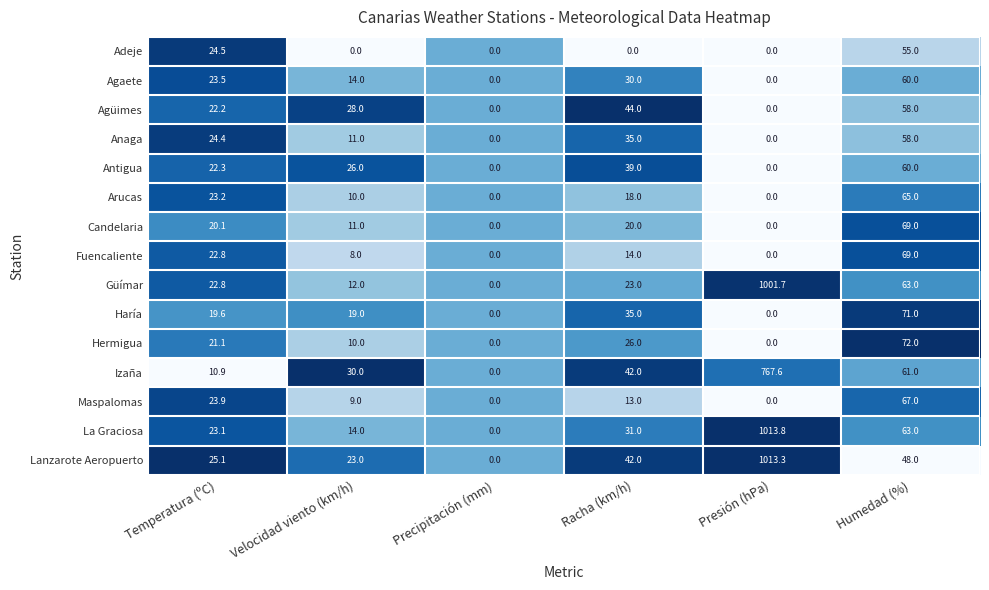

What is the spread (max minus min) of values at Velocidad viento (km/h)?

30.0